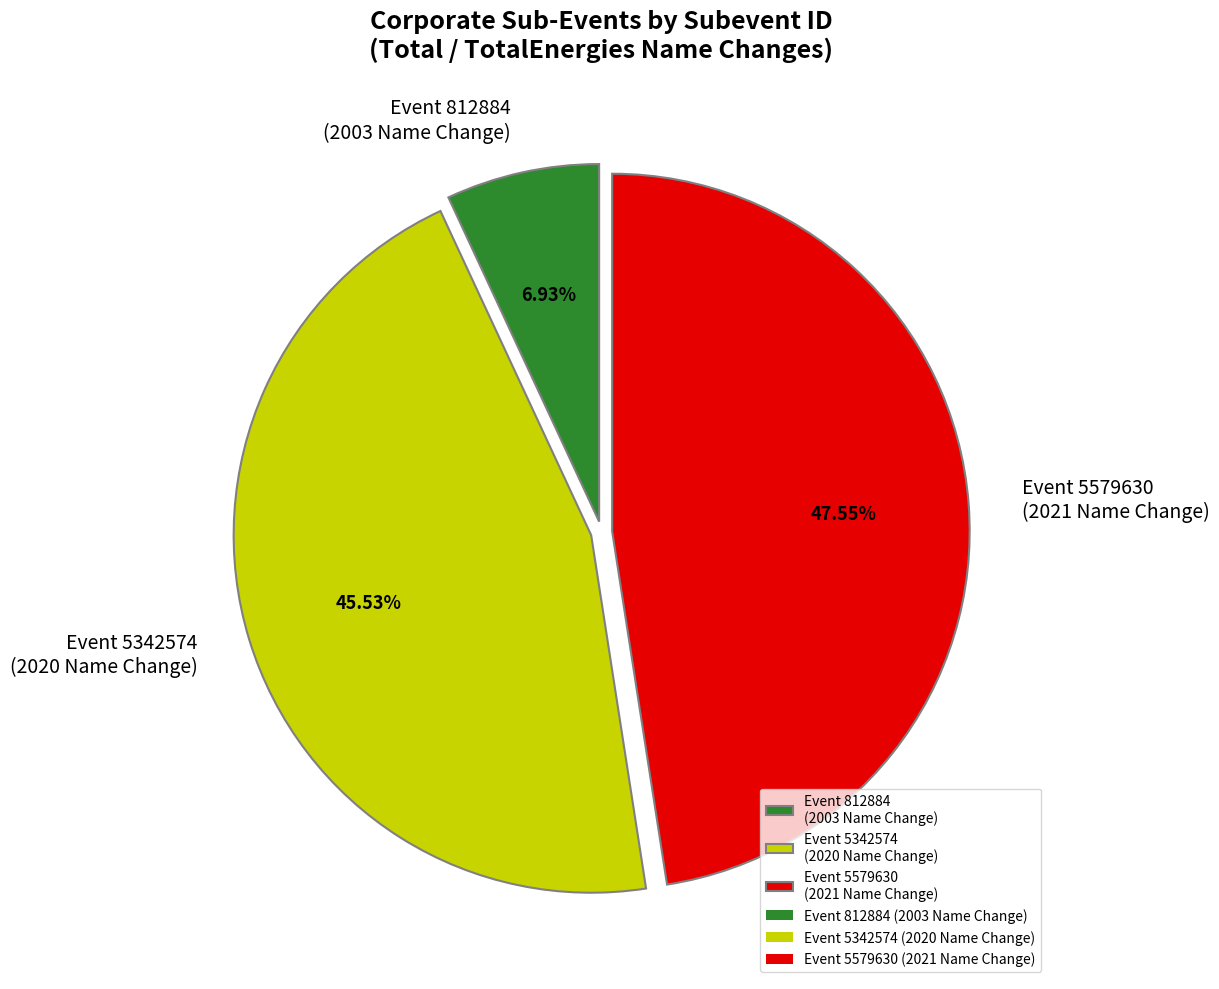

Is there any slice that represents more than half of the pie?

No